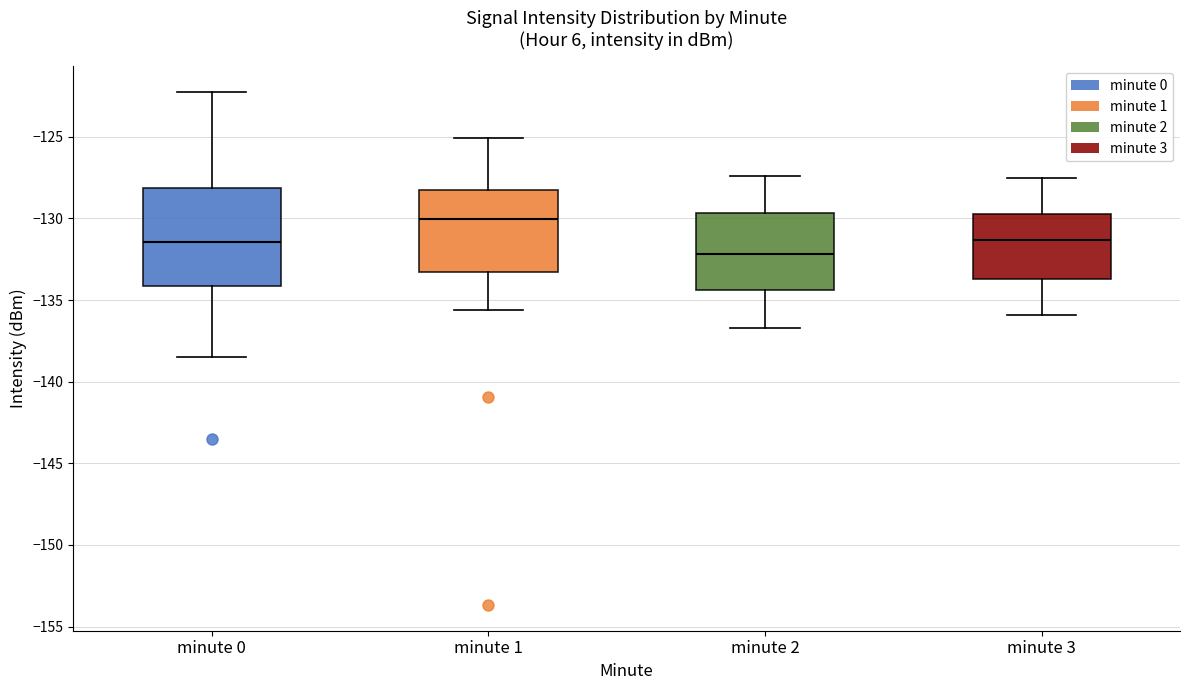

Reading left to right, transcribe this box plot: for each box, give where its median line is, the range the box spans, and where its two whiskers end, as read against the y-axis. The values are not printed on the chart, so give them approximately, as read against the axis.

minute 0: median -131.5, box -134.0 to -128.0, whiskers -138.5 to -122.5
minute 1: median -130.0, box -133.5 to -128.5, whiskers -135.5 to -125.0
minute 2: median -132.0, box -134.5 to -129.5, whiskers -136.5 to -127.5
minute 3: median -131.5, box -133.5 to -129.5, whiskers -136.0 to -127.5